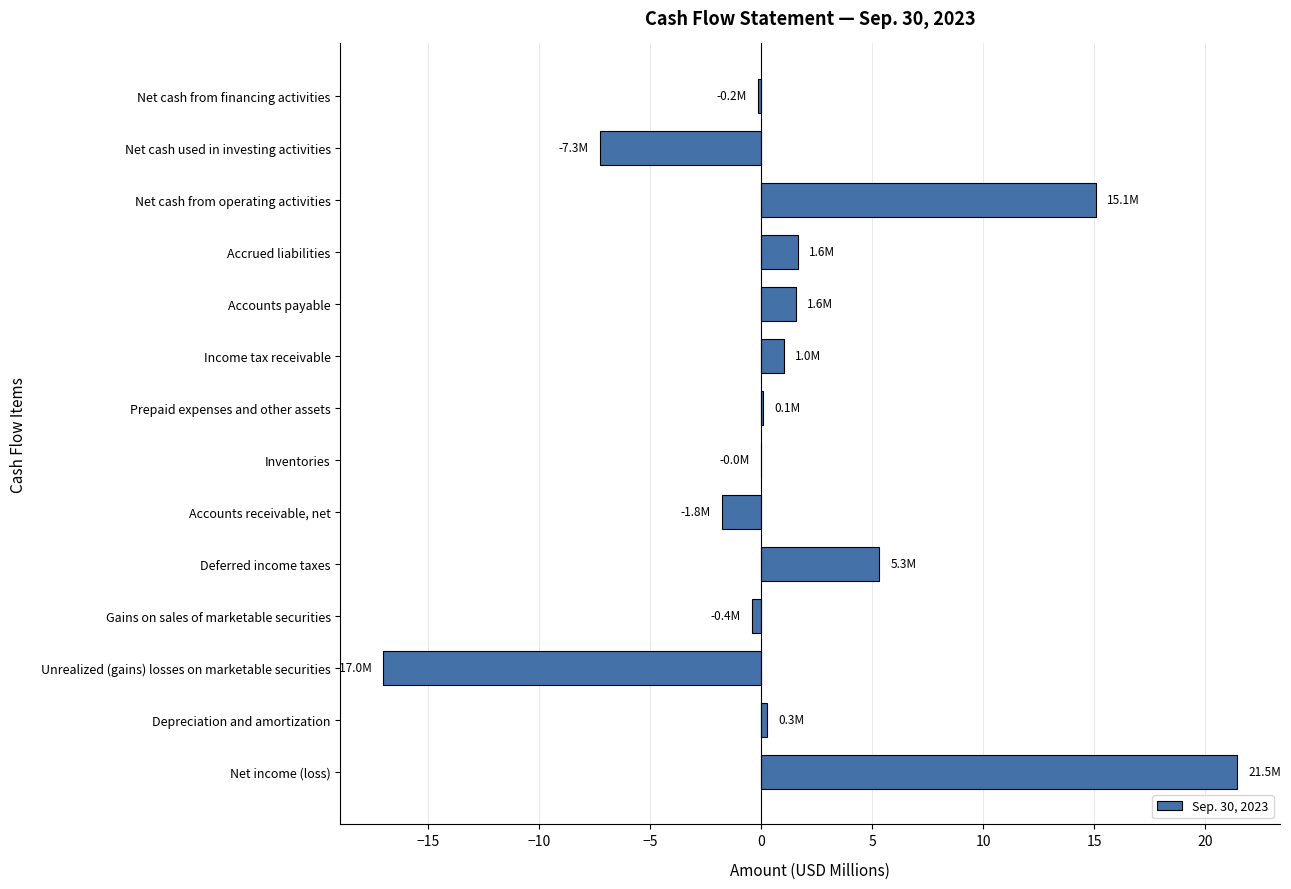

Which category has the highest value across all series?

Net income (loss)